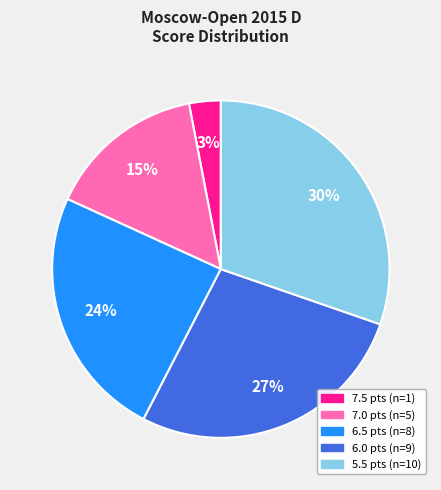

Does any single category account for the majority?

No